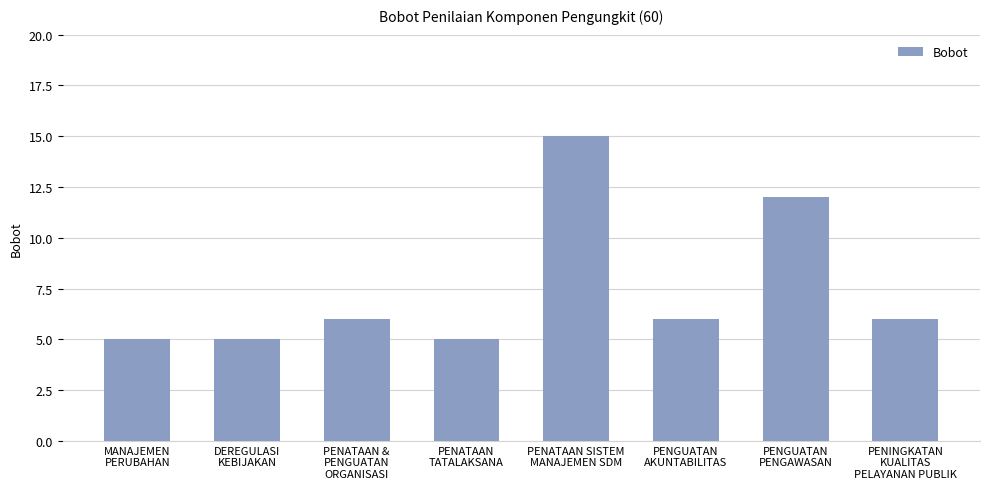

What is the smallest value displayed?

5